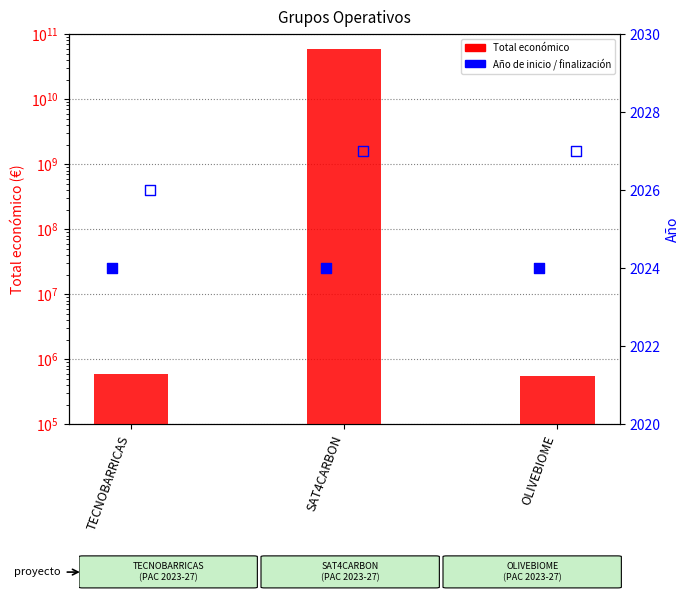

At how many categories does at least one series exceed 48253180137?

1